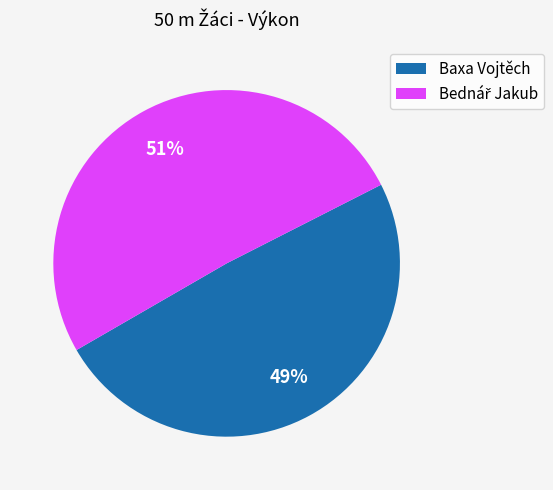

Is it true that Baxa Vojtěch is 40% of the pie?

False